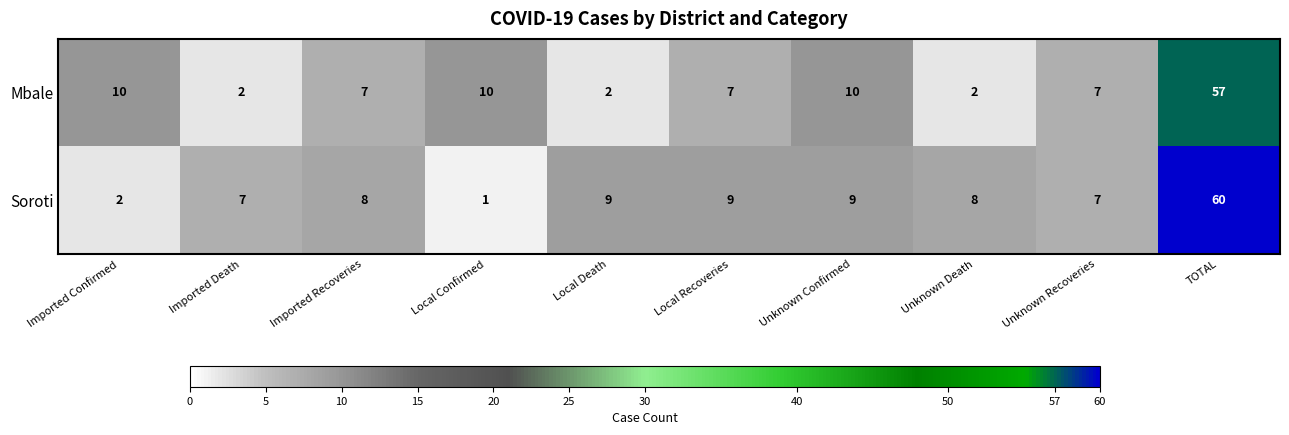

What is the spread (max minus min) of values at Imported Recoveries?

1